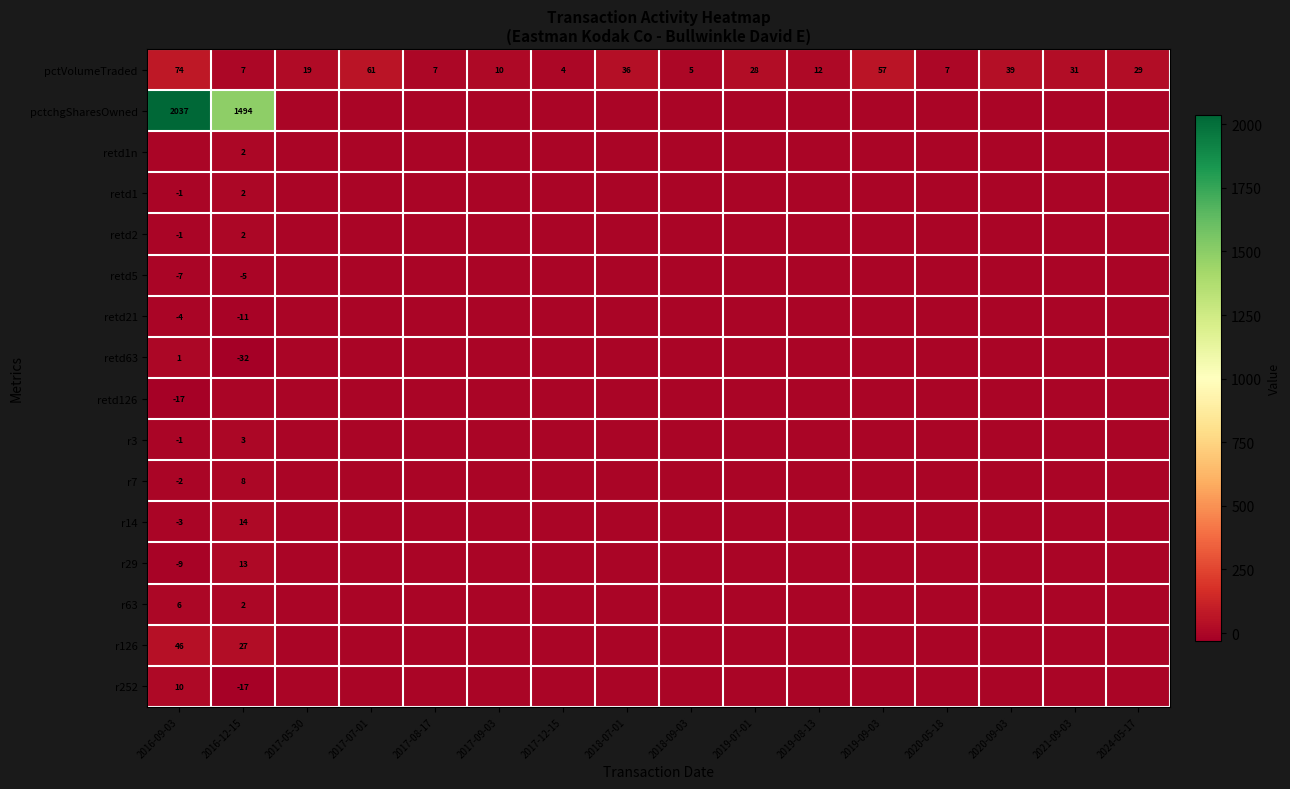

The pctVolumeTraded series shows 4 at 2017-12-15. True or false?

True